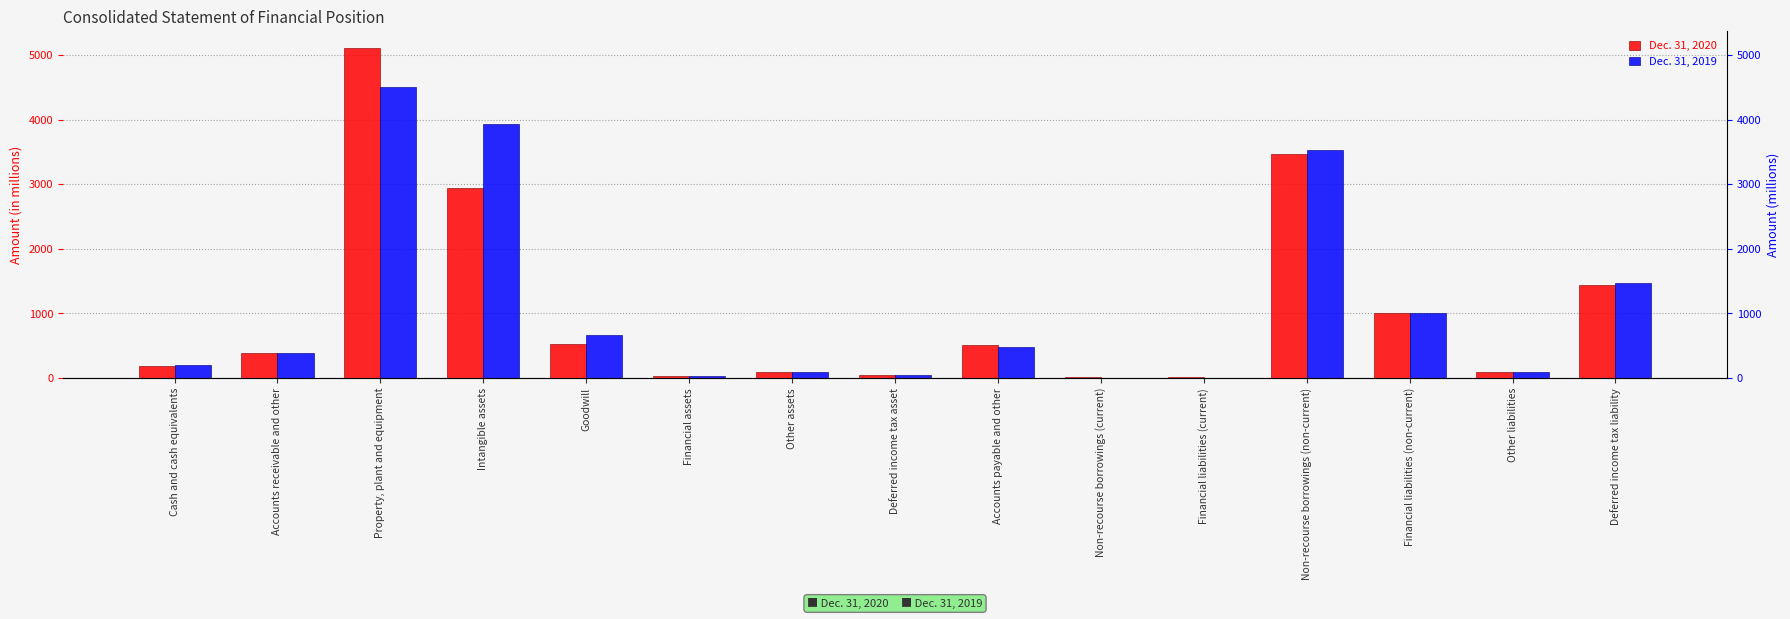

At which label does Dec. 31, 2019 reach its minimum?

Non-recourse borrowings (current)